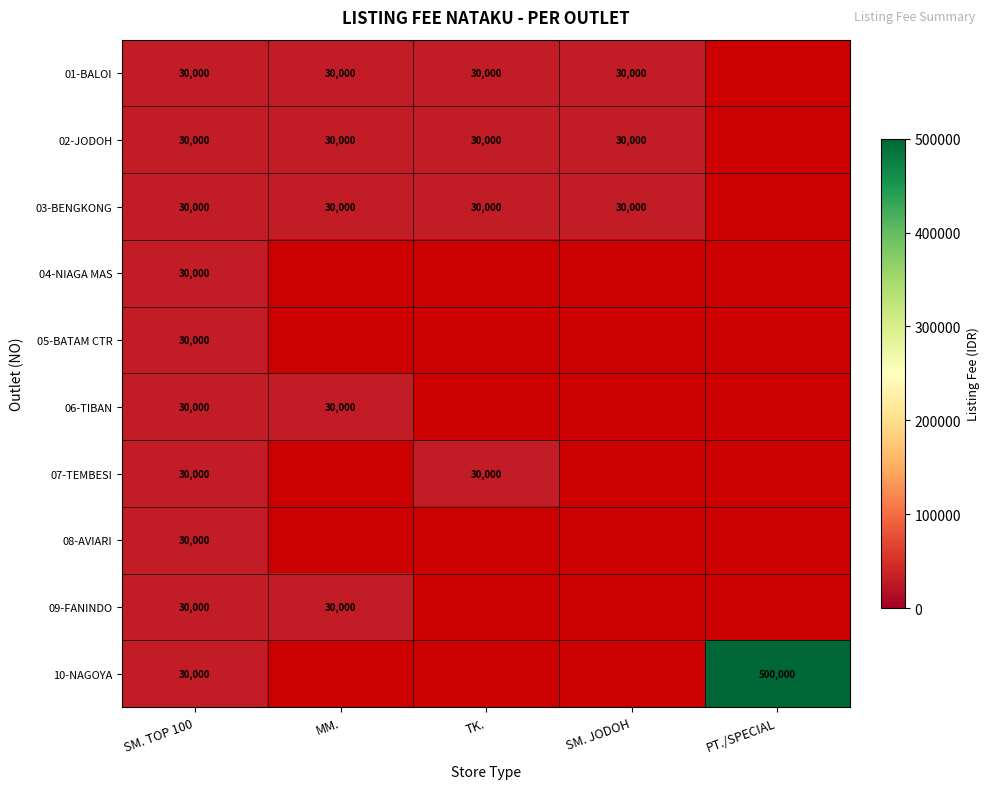

True or false: 03-BENGKONG has a value of 30000 at MM..

True